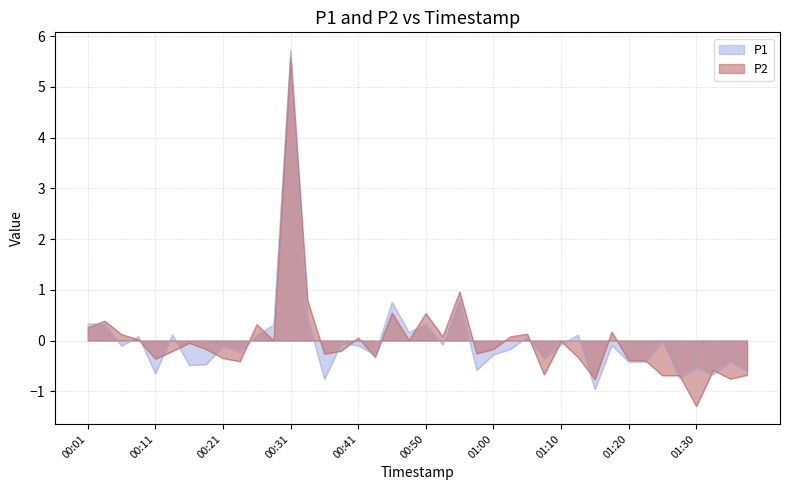

What is the total value across all series at 01:22?

-0.8